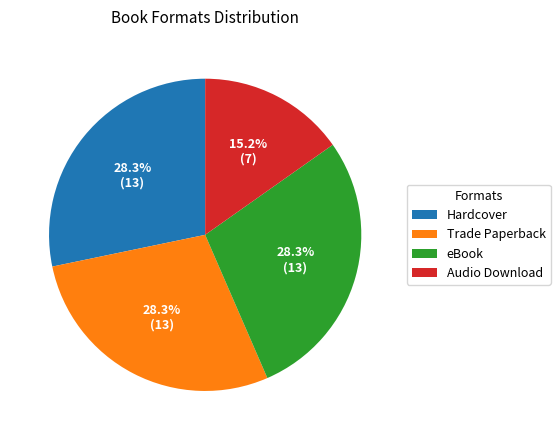

Which category has the smallest portion of the pie?

Audio Download